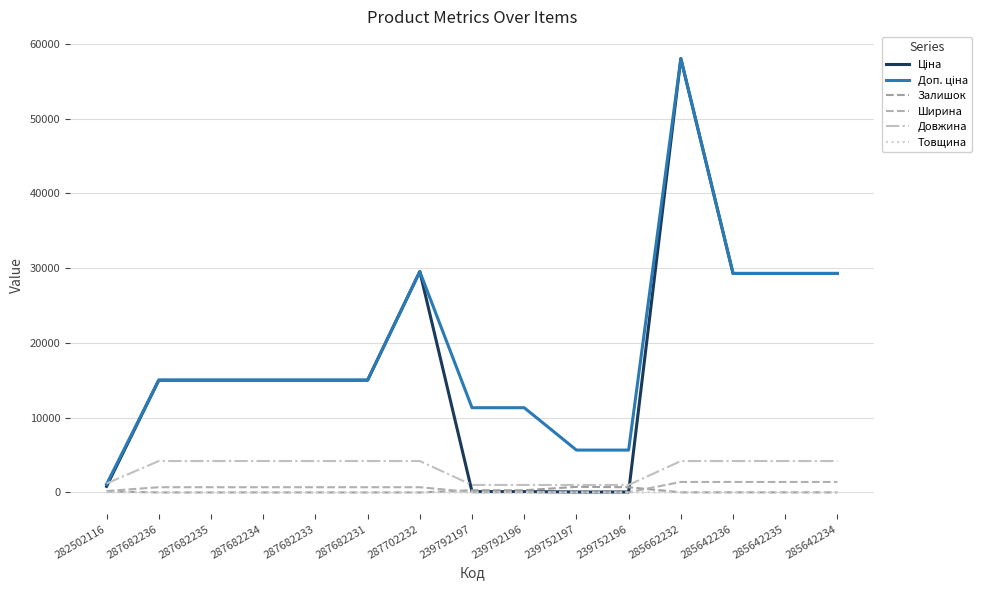

True or false: Залишок has more than 1 points higher than both neighbors.

False